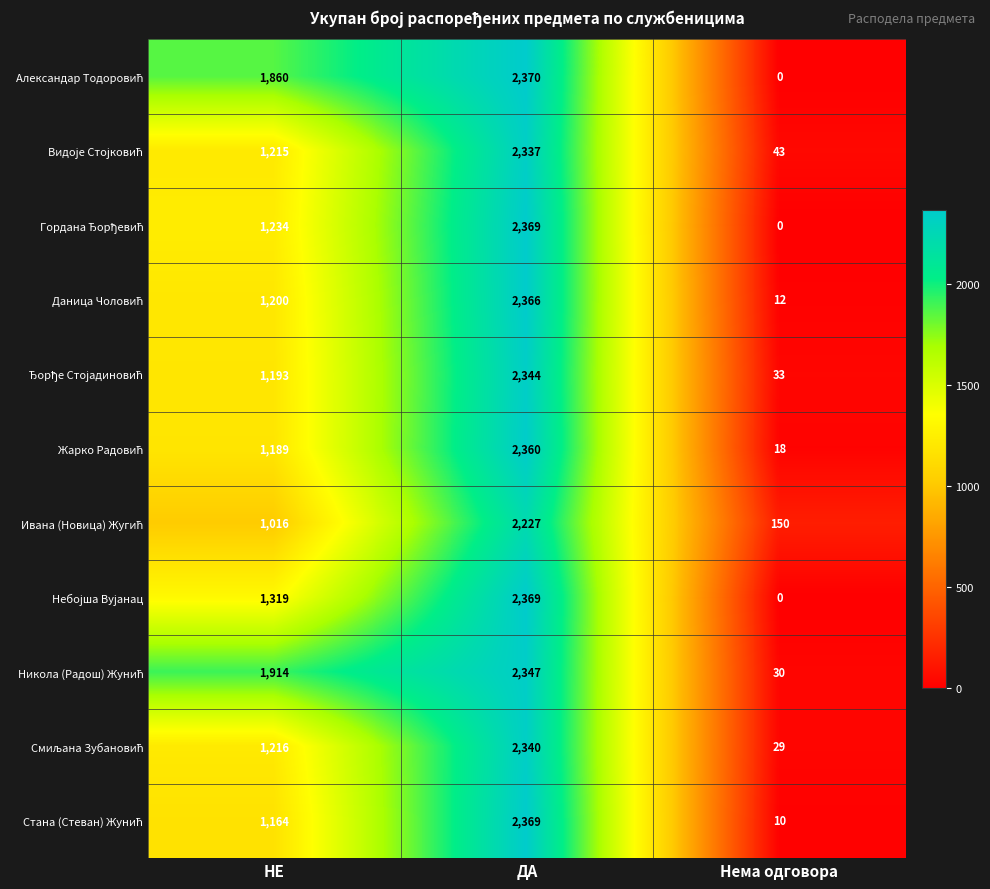

What is the total value across all series at ДА?

25798